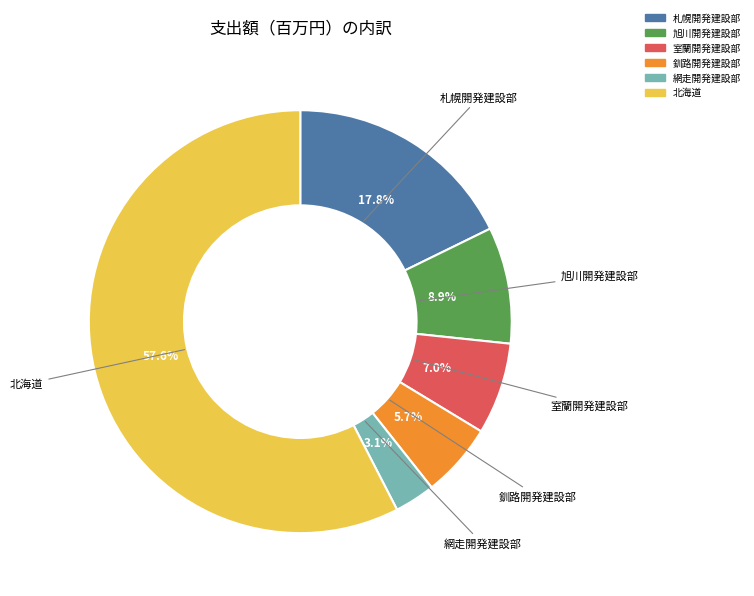

True or false: 室蘭開発建設部 accounts for 21% of the total.

False